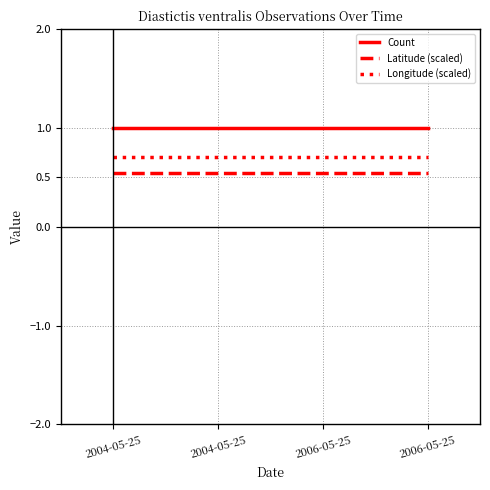

True or false: Count has a value of 1.5 at 2004-05-25.

False